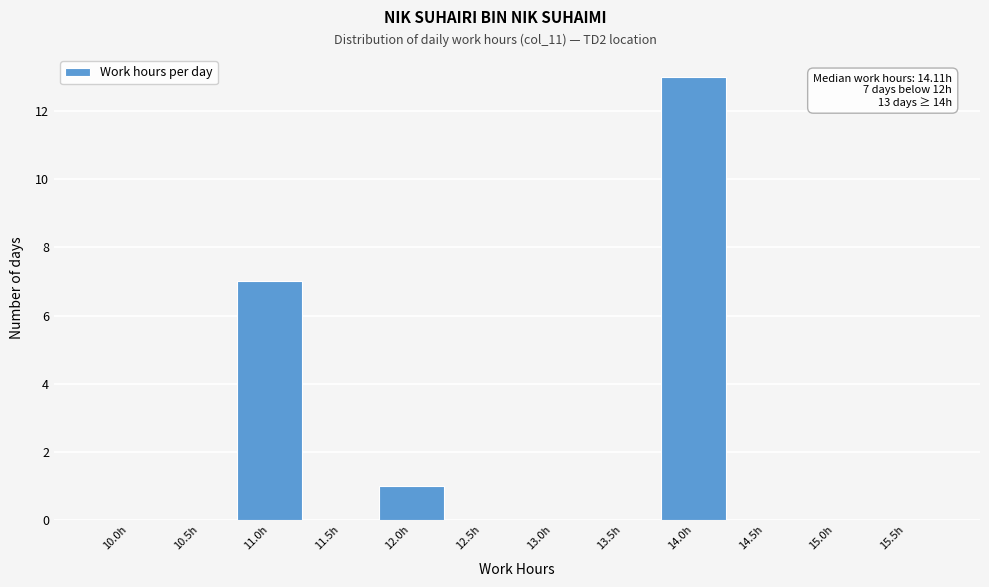

Reading right to left, what are all the values shown in this chart?

15.5h=0	15.0h=0	14.5h=0	14.0h=13	13.5h=0	13.0h=0	12.5h=0	12.0h=1	11.5h=0	11.0h=7	10.5h=0	10.0h=0